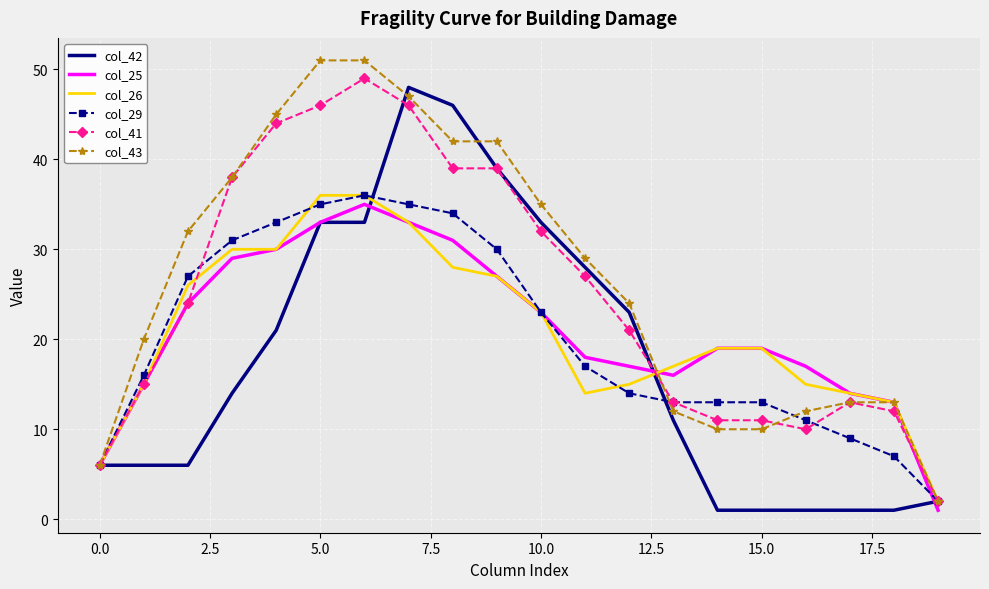

What is the maximum value shown in the chart?

51